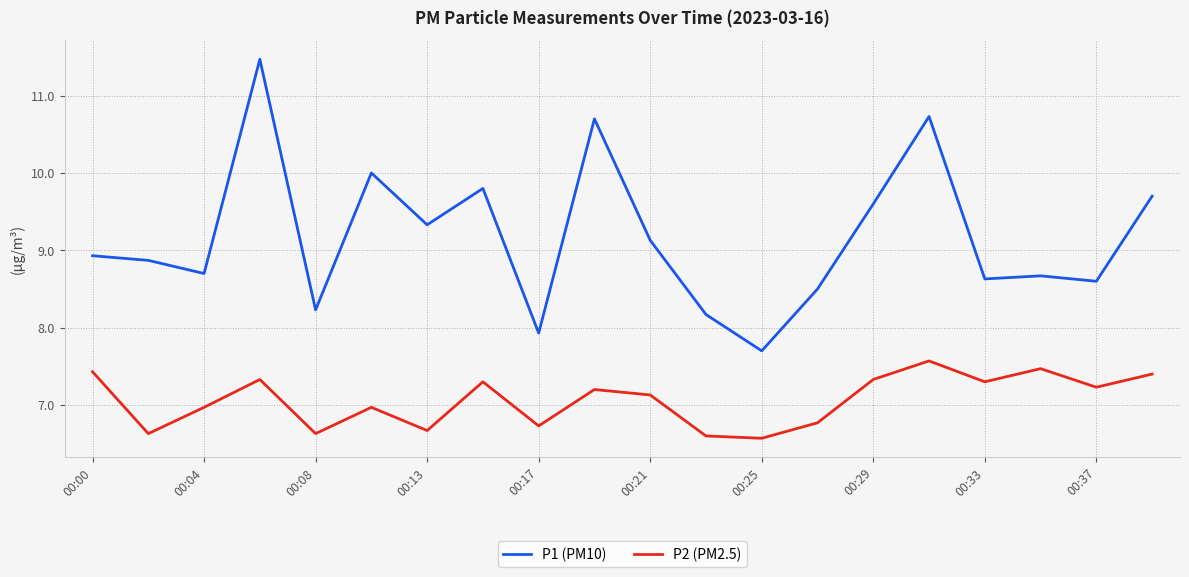

What is the average value of the P1 (PM10) series?

9.2